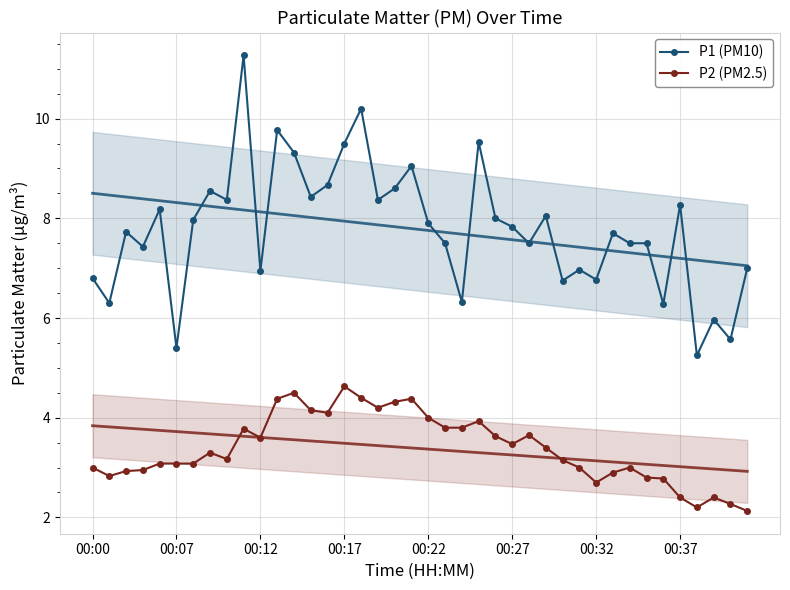

What is the sum of the P2 (PM2.5) values at 00:00 and 00:17?

7.6